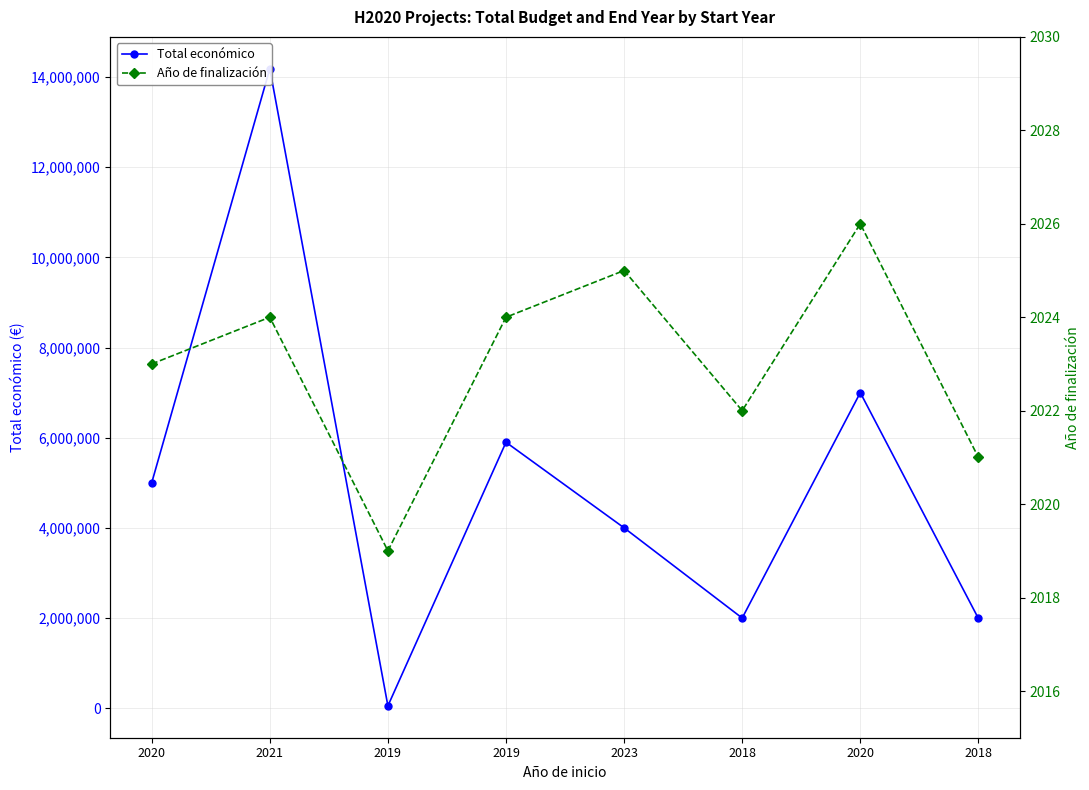

What is the difference between the second highest and minimum values in the Total económico series?

6949999